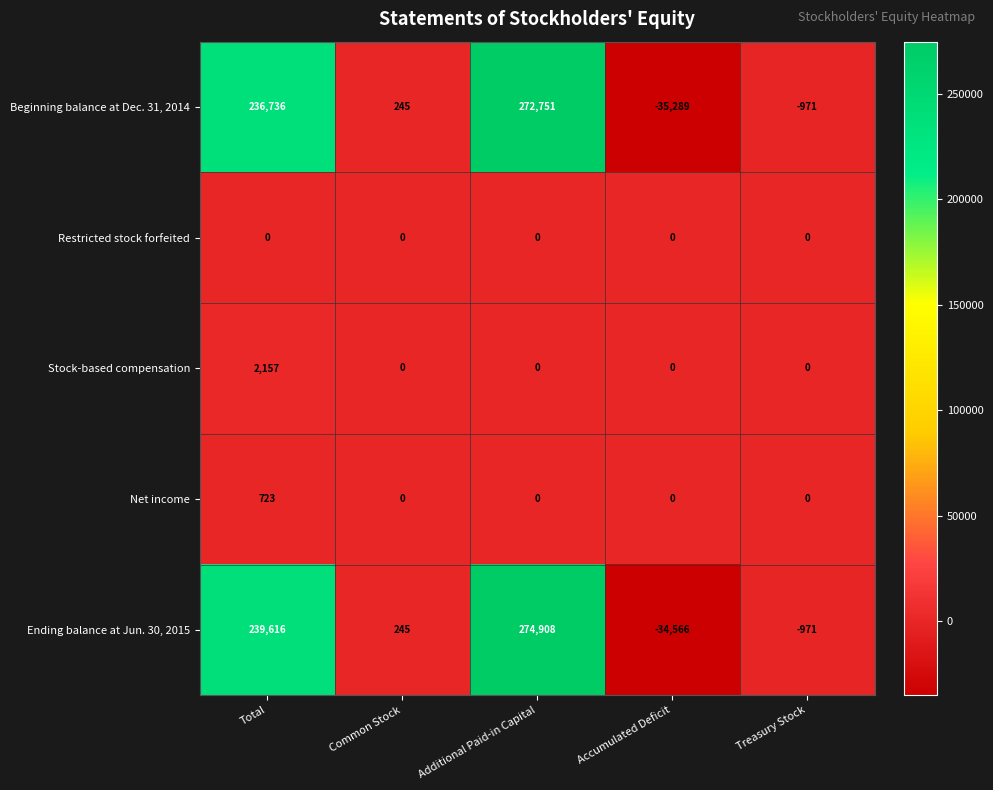

At how many categories does at least one series exceed 262418?

1